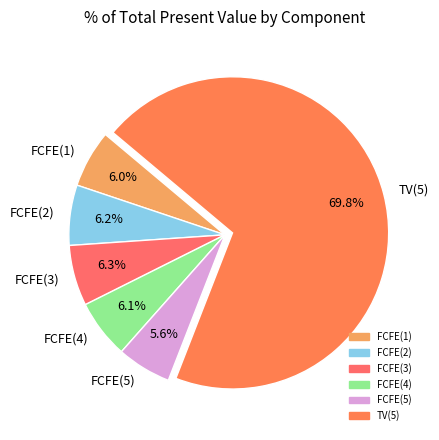

Do FCFE(1) and FCFE(5) together represent more than half of the pie?

No